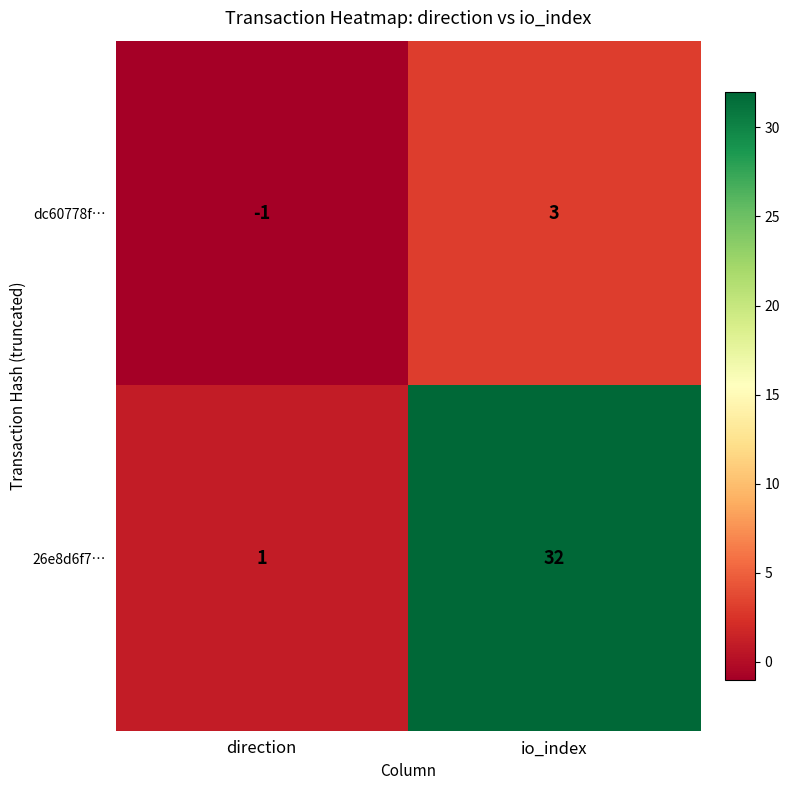

Reading left to right, what are all the values shown in this chart?

dc60778f…: -1	3
26e8d6f7…: 1	32